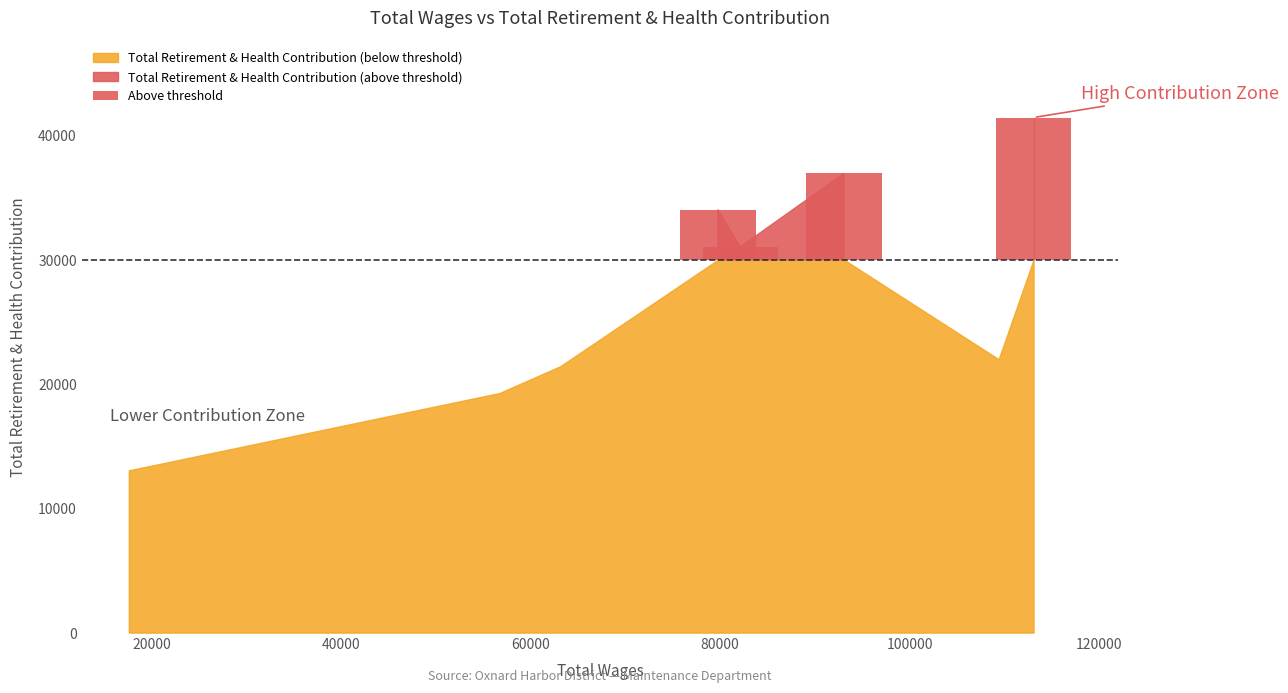

What is the difference between the values at 113061 and 79762?

7421